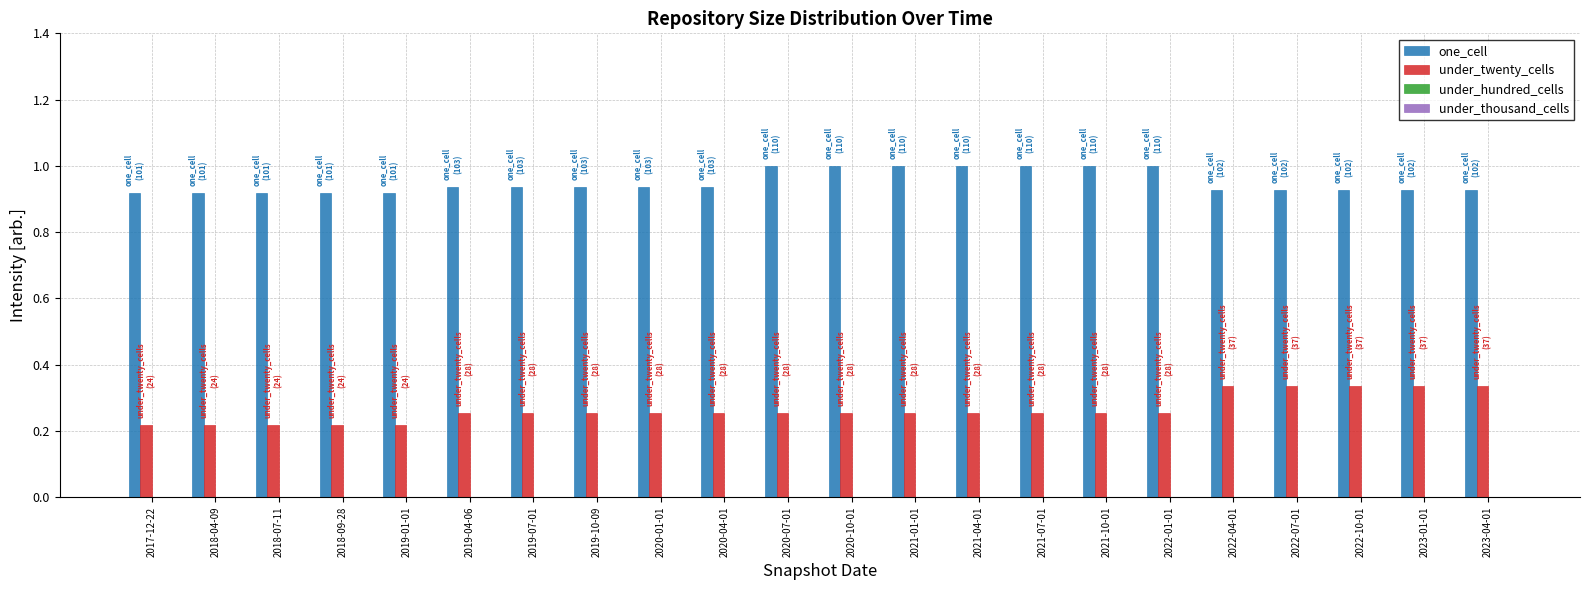

Which series has the largest total across all categories?

one_cell